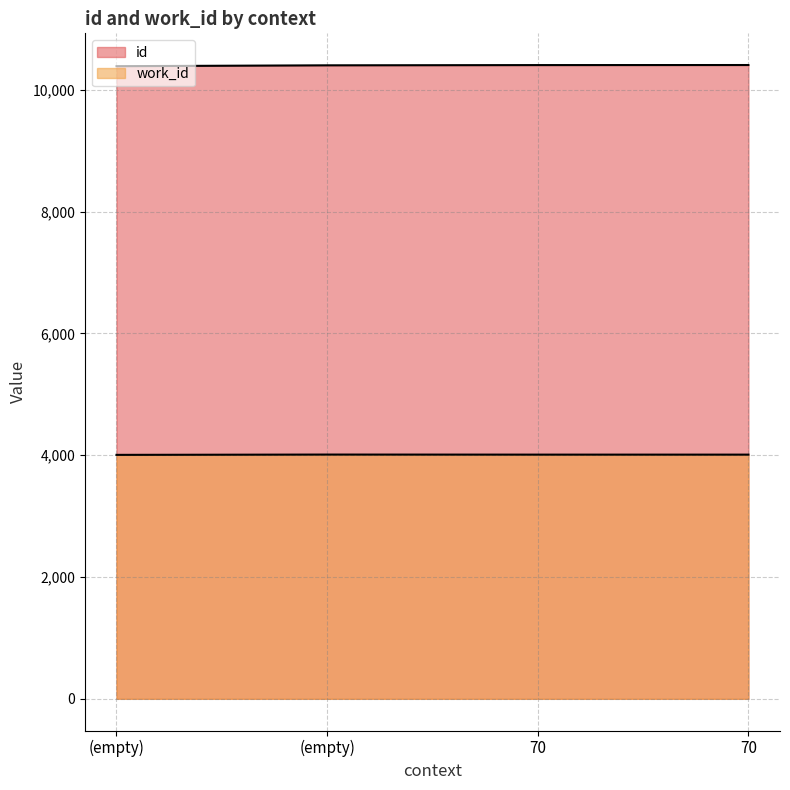

True or false: work_id has a value of 4010 at 70.

True